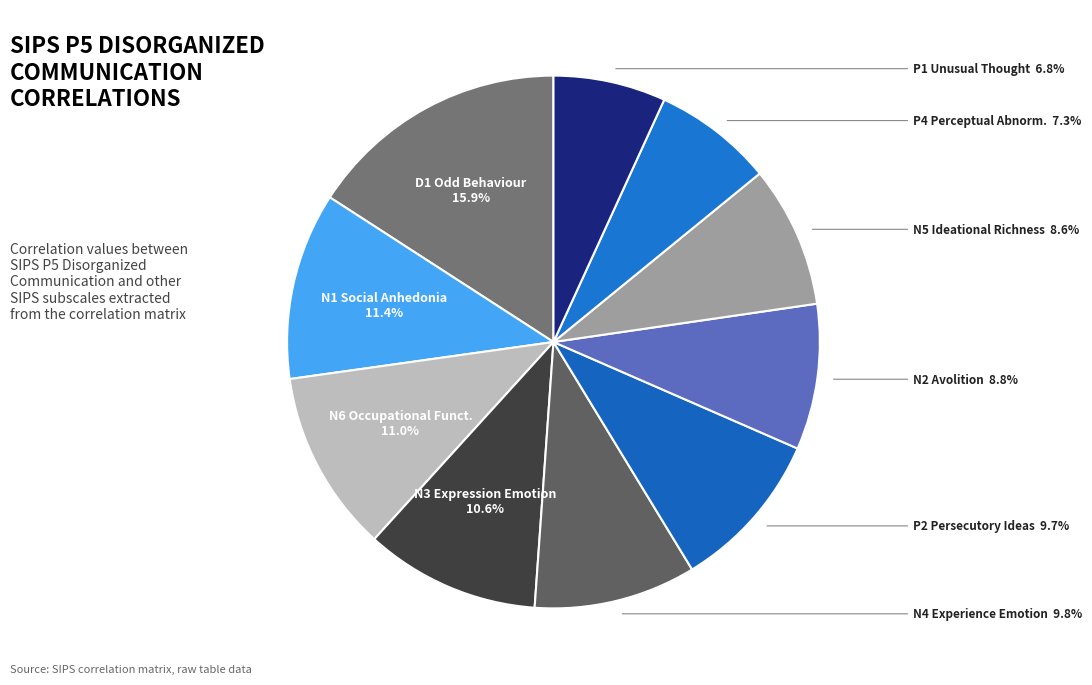

How many segments does this pie chart have?

10